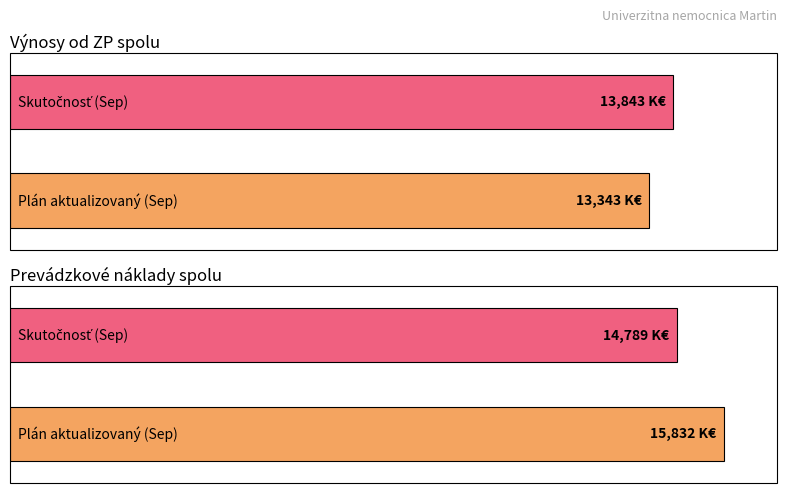

What position from the left is Výnosy od ZP spolu?

1